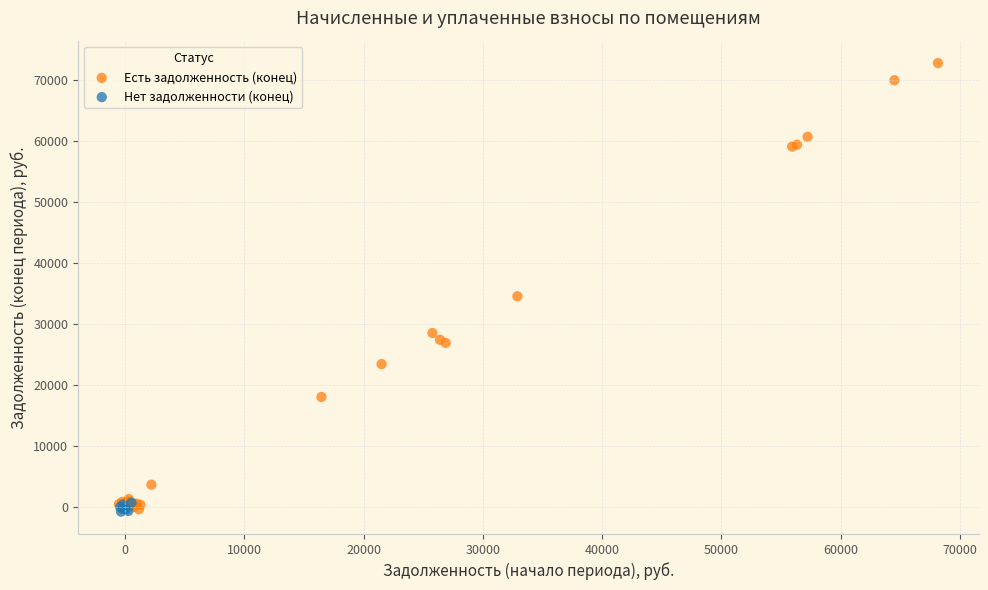

Which series has the largest Y range (max minus min)?

Есть задолженность (конец)